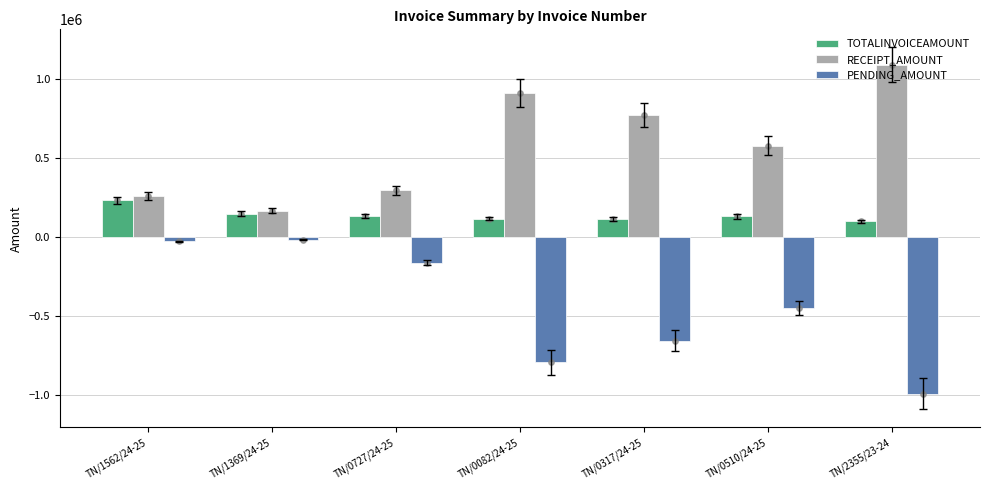

At how many categories does at least one series exceed 984345?

1